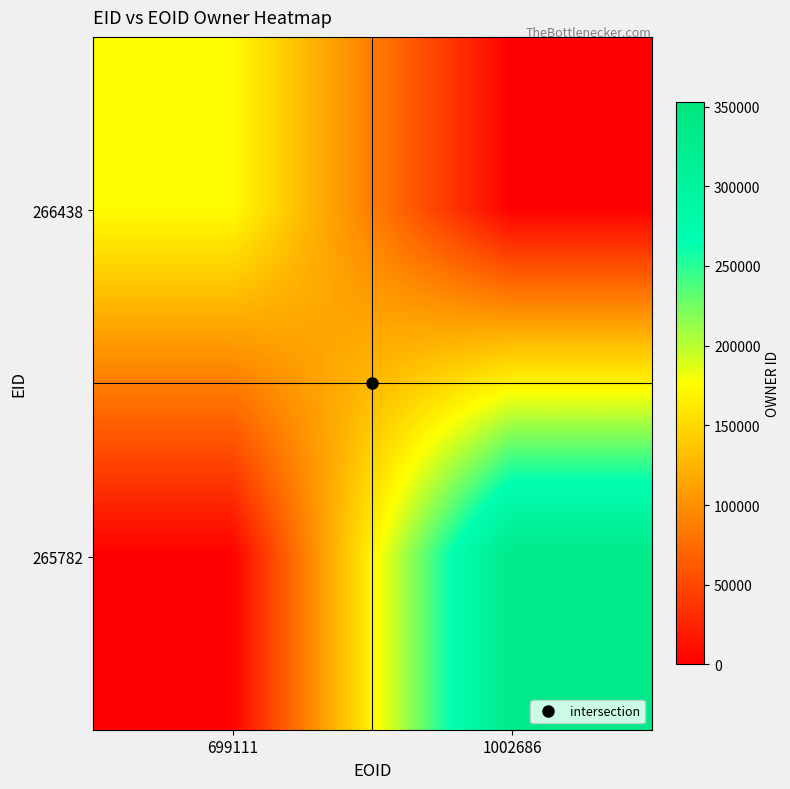

How many distinct data groups are displayed?

2